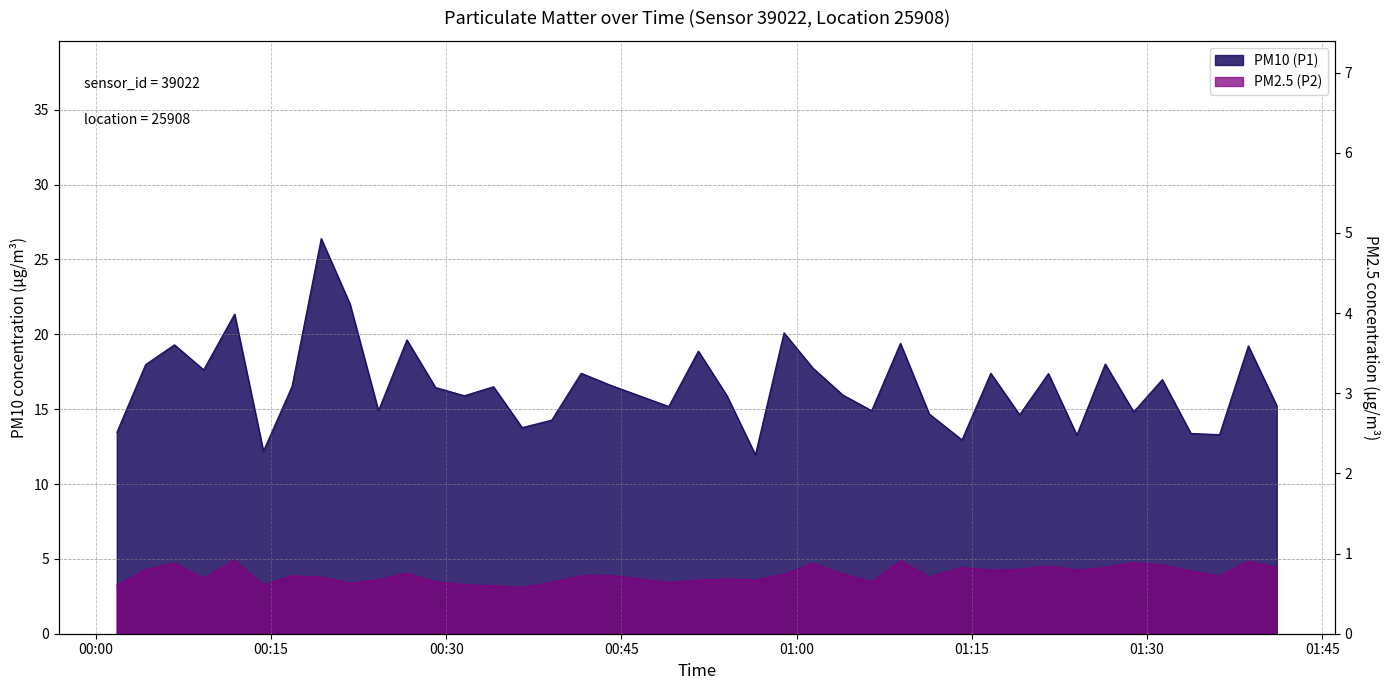

Which series has the largest total across all categories?

PM10 (P1)